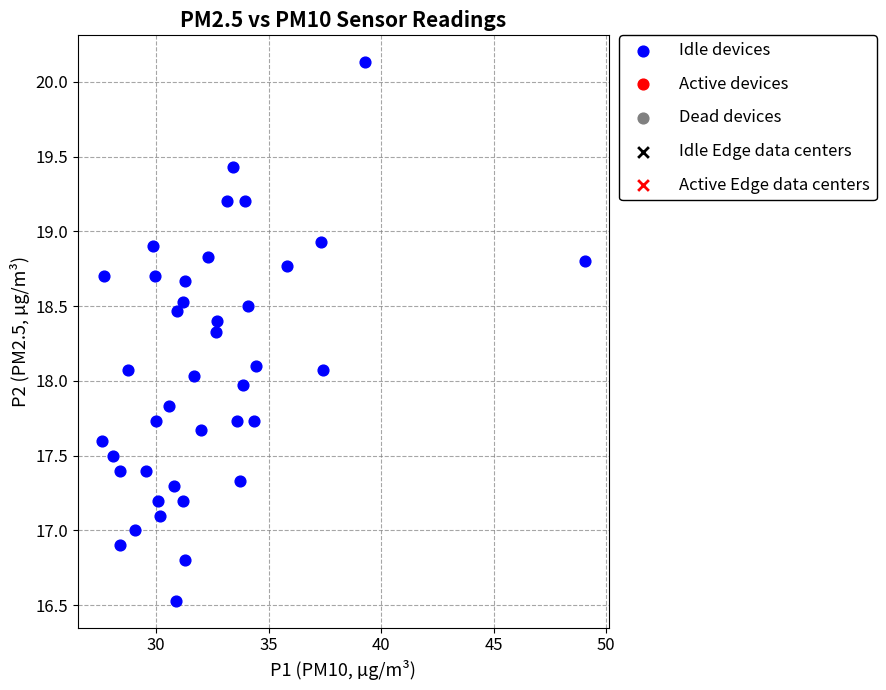

What is the range of Y values (max minus min)?

3.6